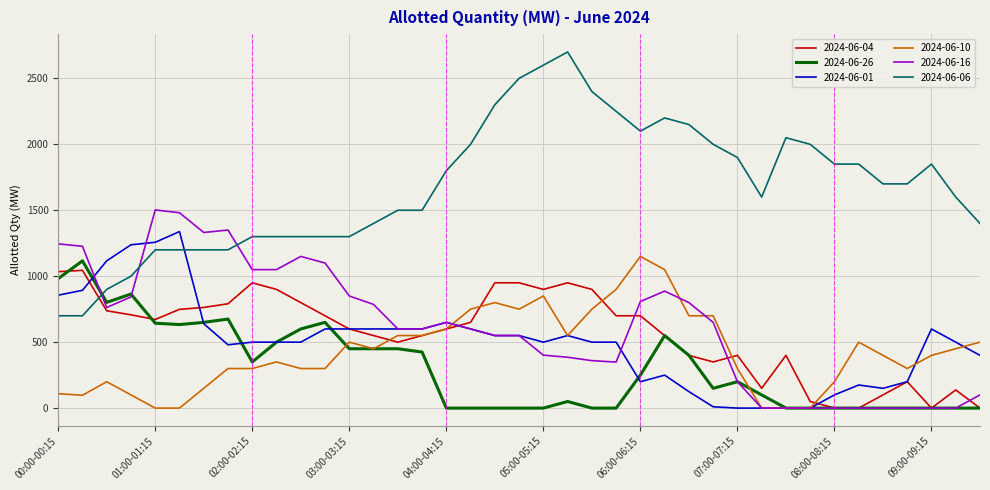

True or false: 2024-06-10 and 2024-06-06 cross at least once.

False